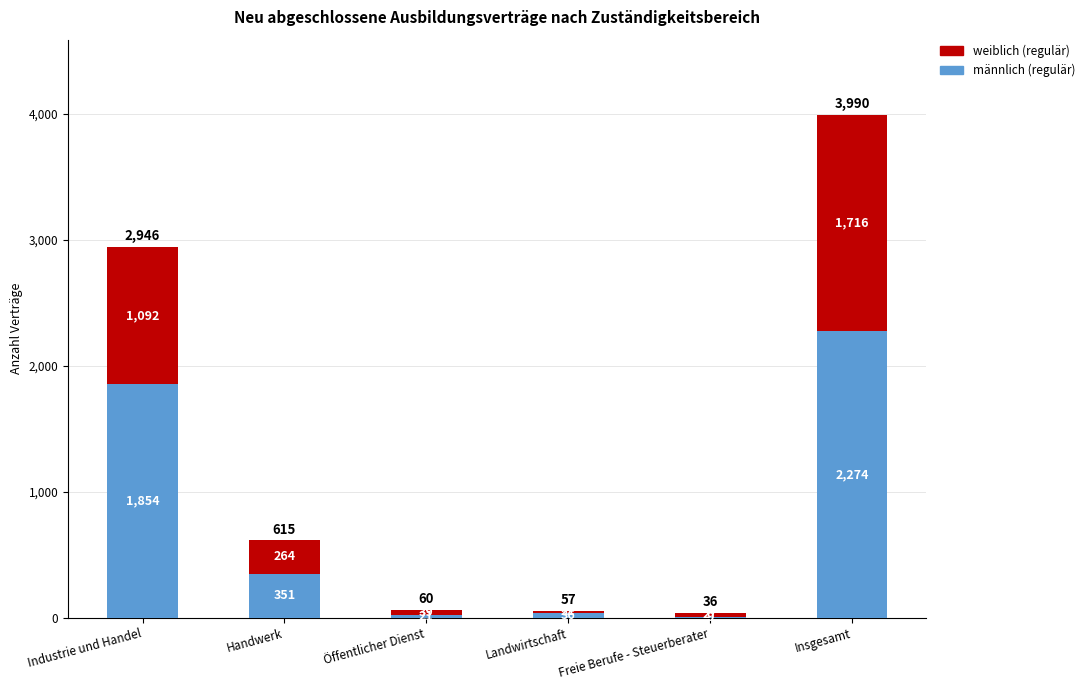

What is the sum of all männlich (regulär) values?

4545